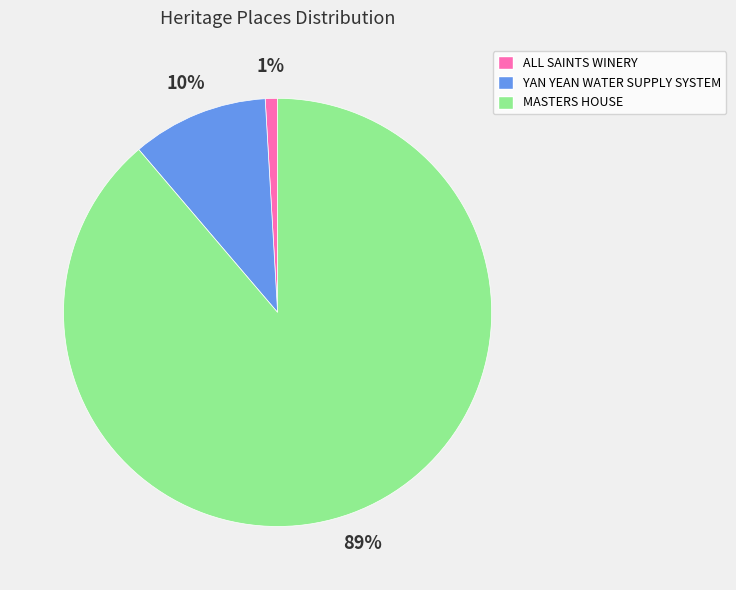

To the nearest percent, what is the combined percentage of MASTERS HOUSE and YAN YEAN WATER SUPPLY SYSTEM?

99%